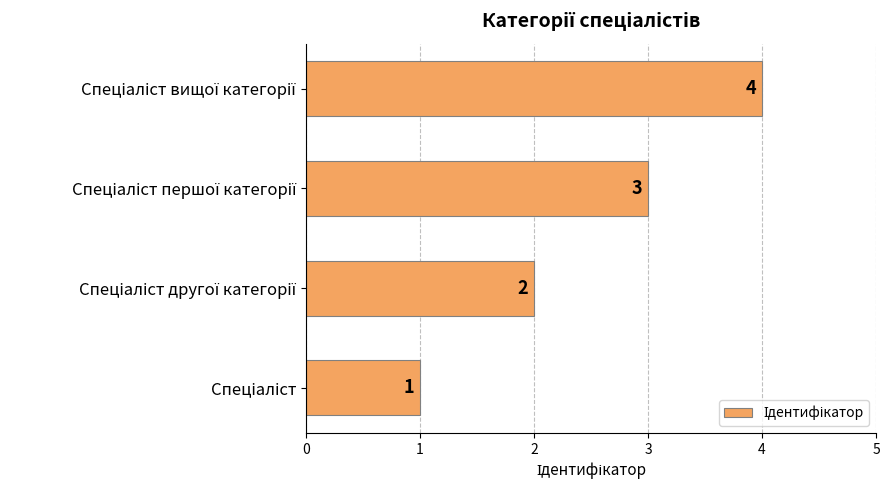

What is the maximum value shown in the chart?

4